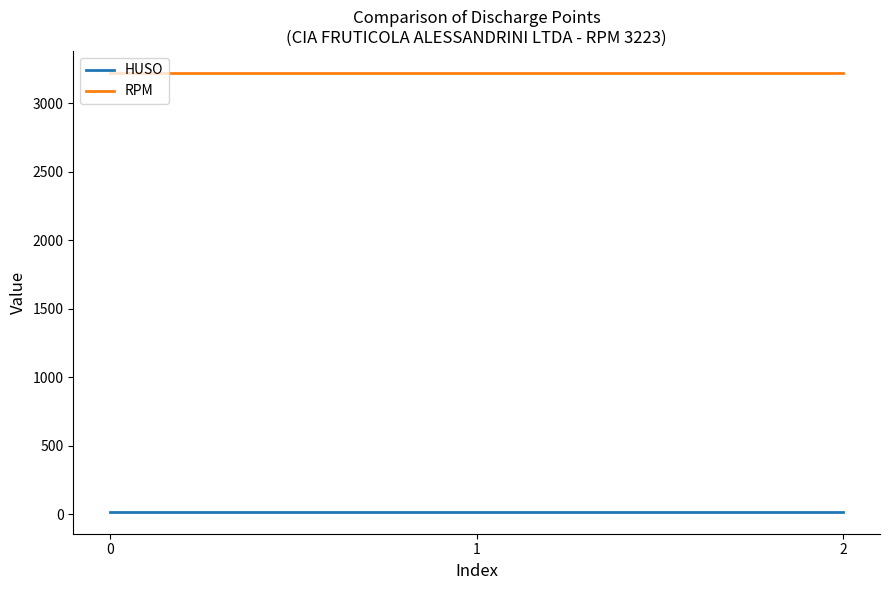

What is the greatest value displayed?

3223